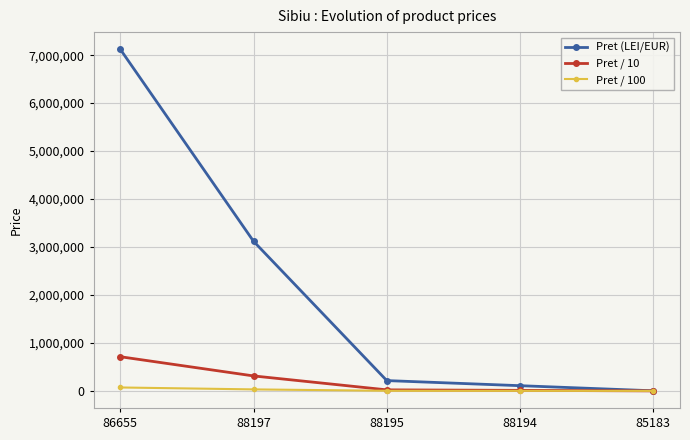

Which series has the widest spread of values?

Pret (LEI/EUR)